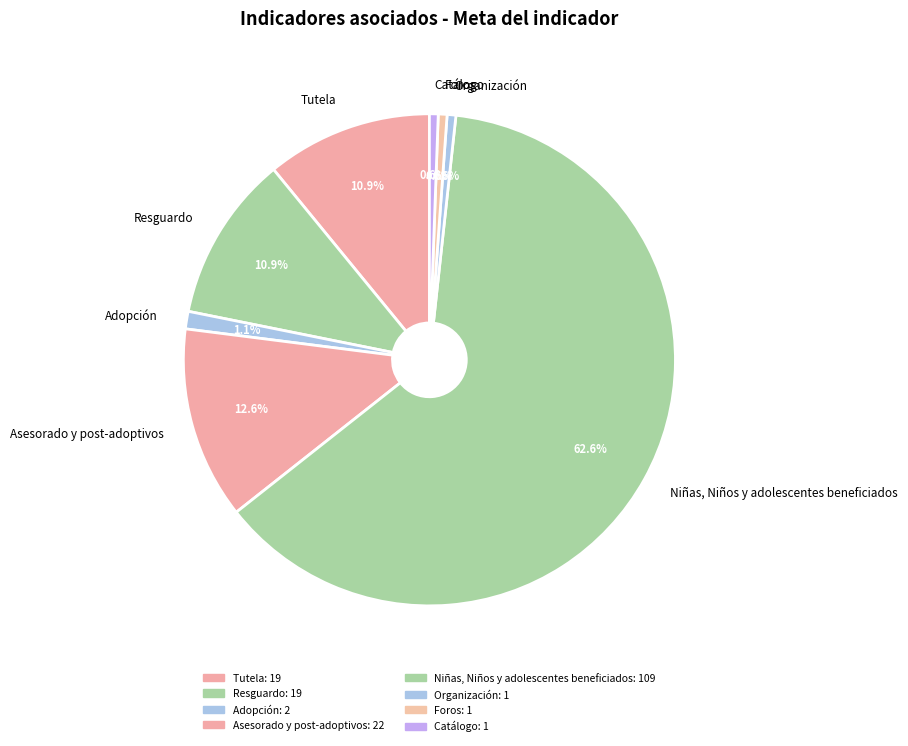

What percentage is the Asesorado y post-adoptivos slice, to the nearest percent?

13%